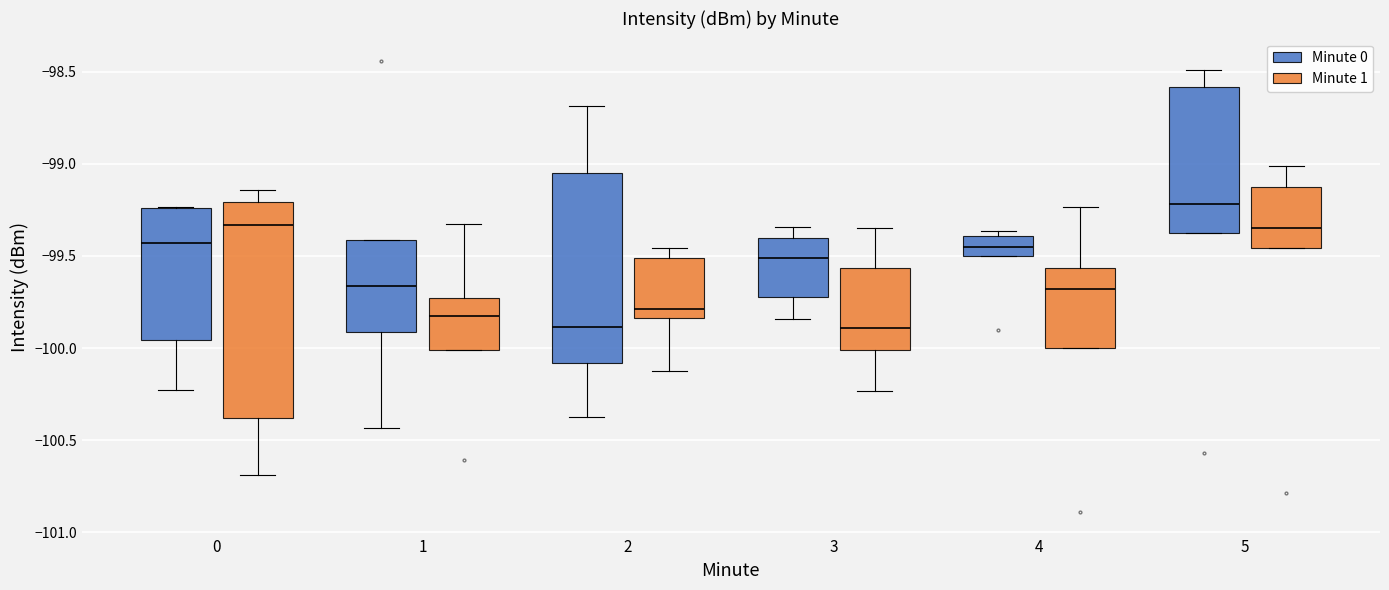

Where is the upper edge of the box for 5 (Minute 0) on the y-axis? The values are not printed on the chart, so give them approximately, as read against the axis.

-98.60